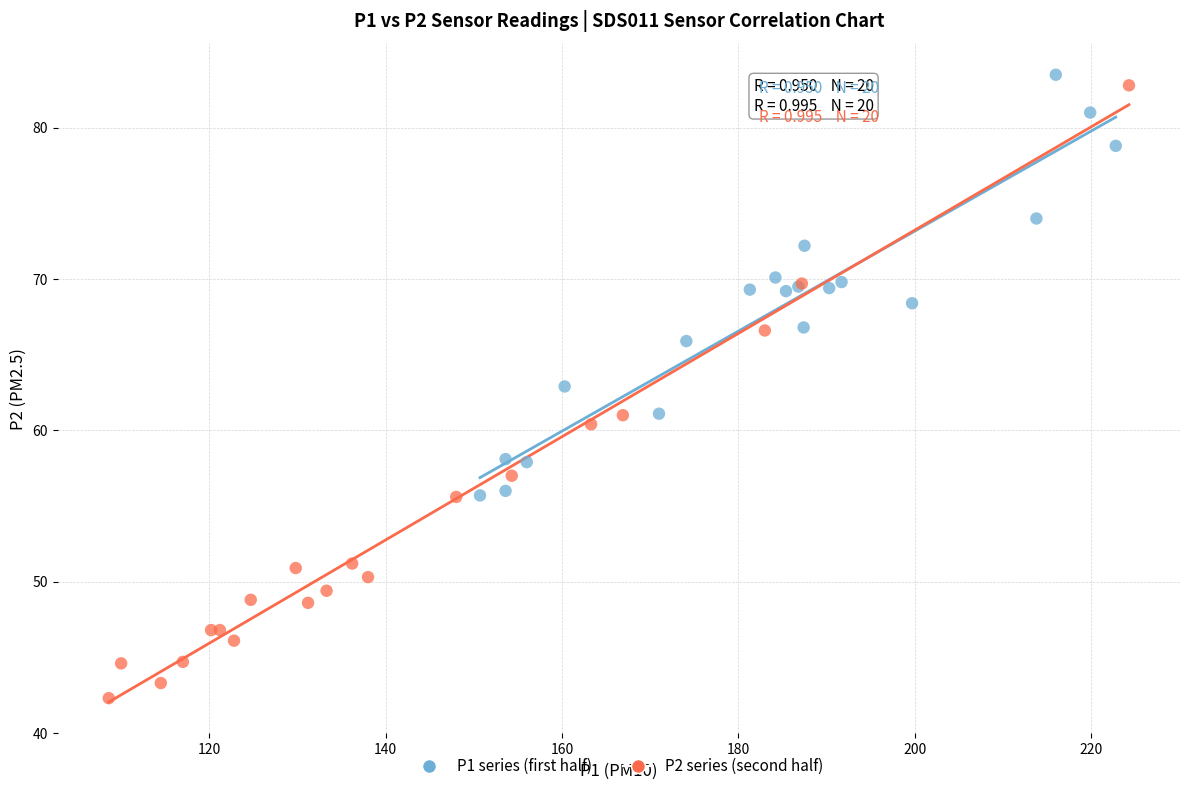

Which series reaches the minimum Y coordinate?

P2 series (second half)